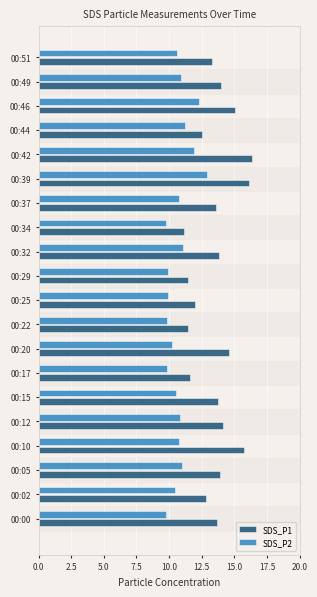

Rank the series by their maximum value, from lowest to highest.

SDS_P2, SDS_P1